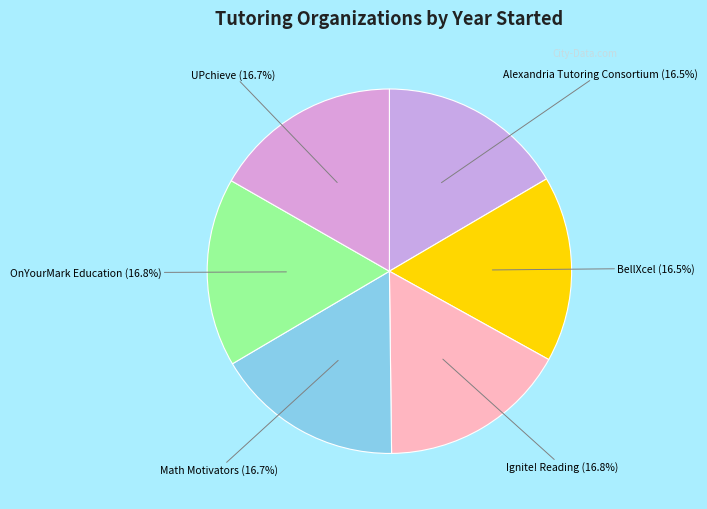

Is it true that BellXcel is 31% of the pie?

False